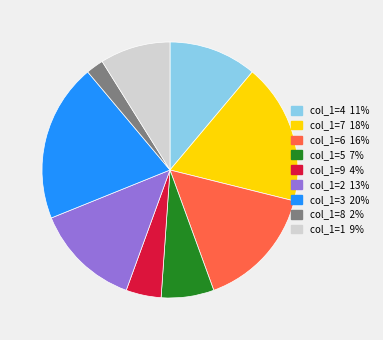

Does any single category account for the majority?

No